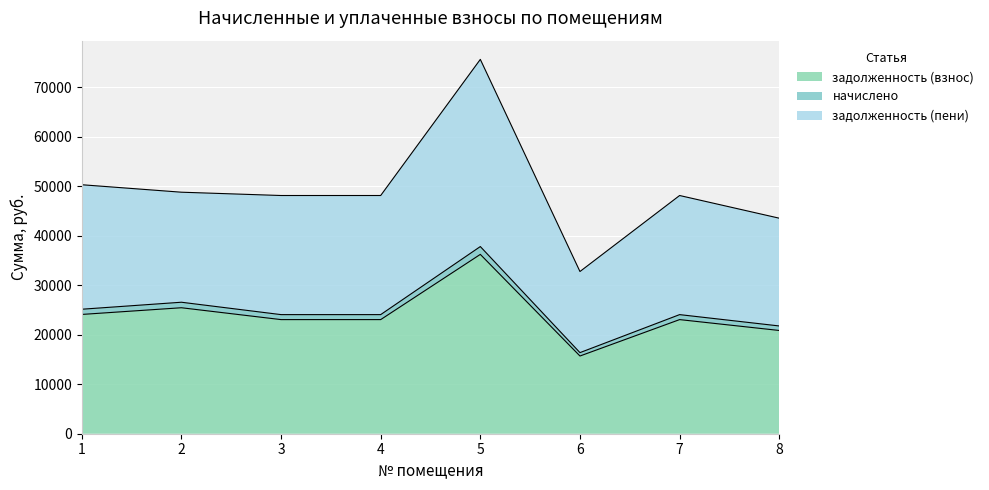

True or false: начислено and задолженность (пени) cross at least once.

False